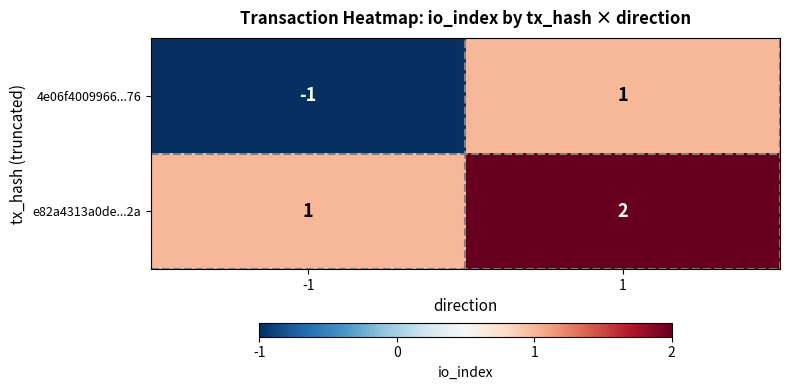

Which series has the largest total across all categories?

e82a4313a0de...2a